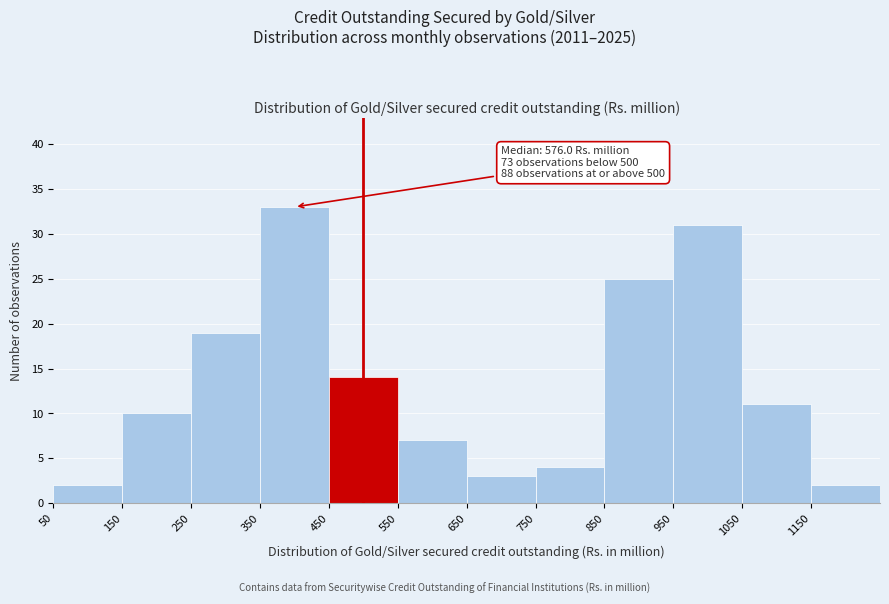

Which range on the x-axis has the tallest bar?

350 to 450